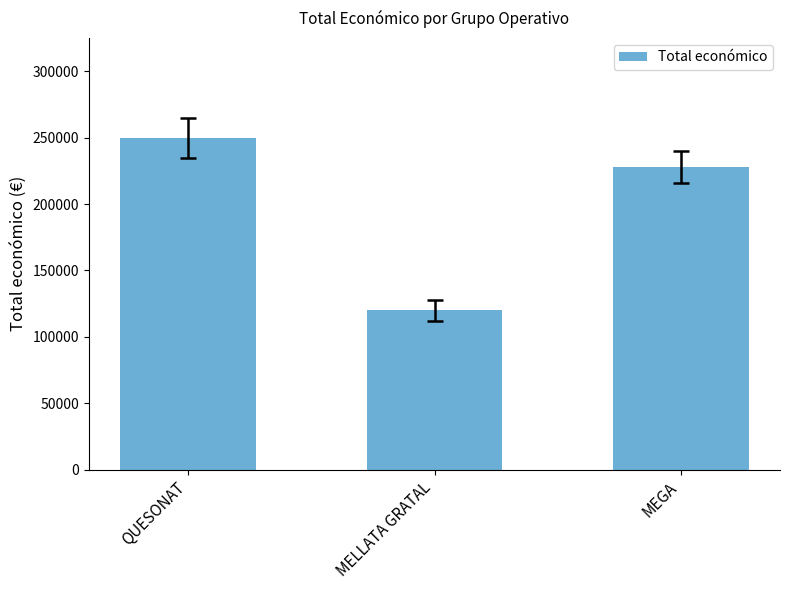

What is the label of the 3rd bar from the right?

QUESONAT